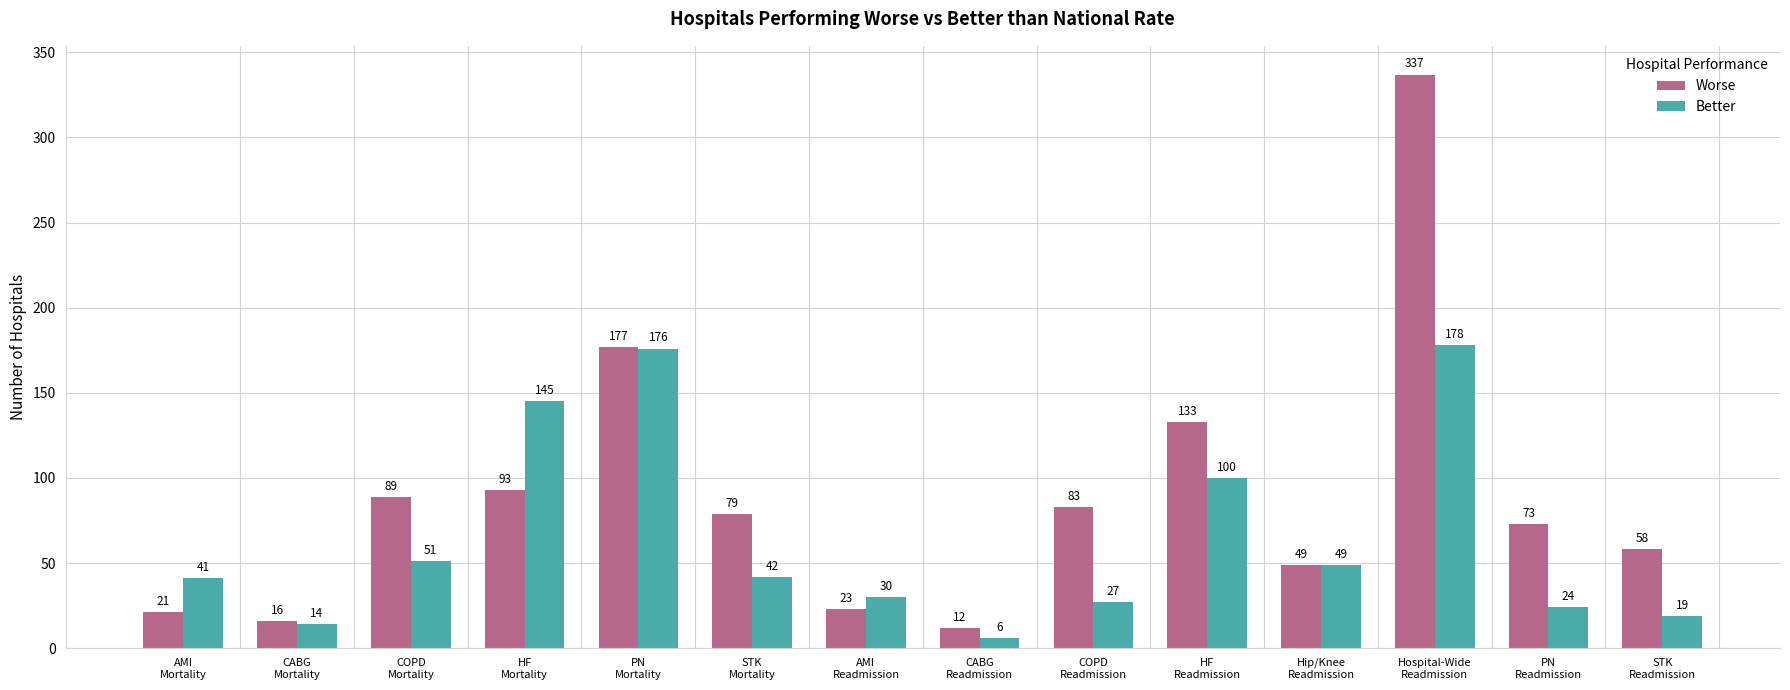

At which label is Worse closest to 174?

PN
Mortality